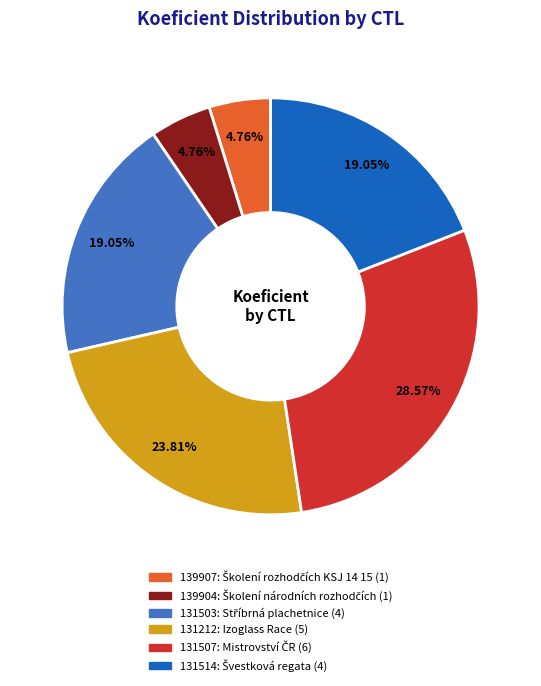

Do 131514 and 131212 together represent more than half of the pie?

No